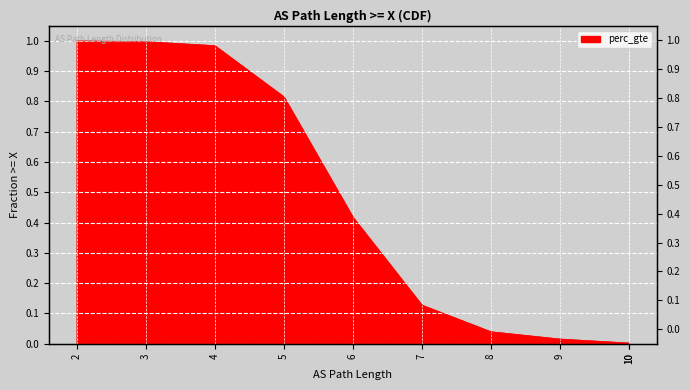

List the labels in order of value, largest first.

2, 3, 4, 5, 6, 7, 8, 9, 10, 10